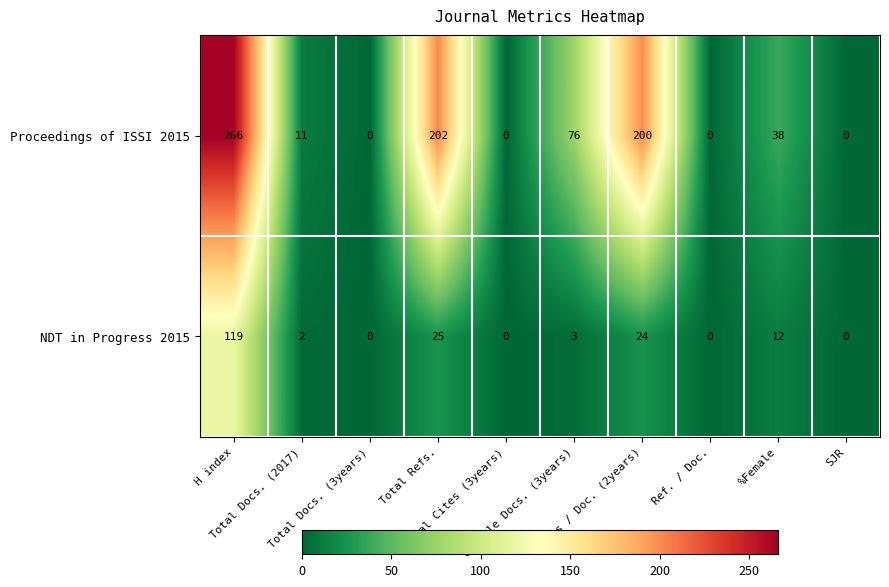

What is the difference between the second highest and minimum values in the Proceedings of ISSI 2015 series?

202